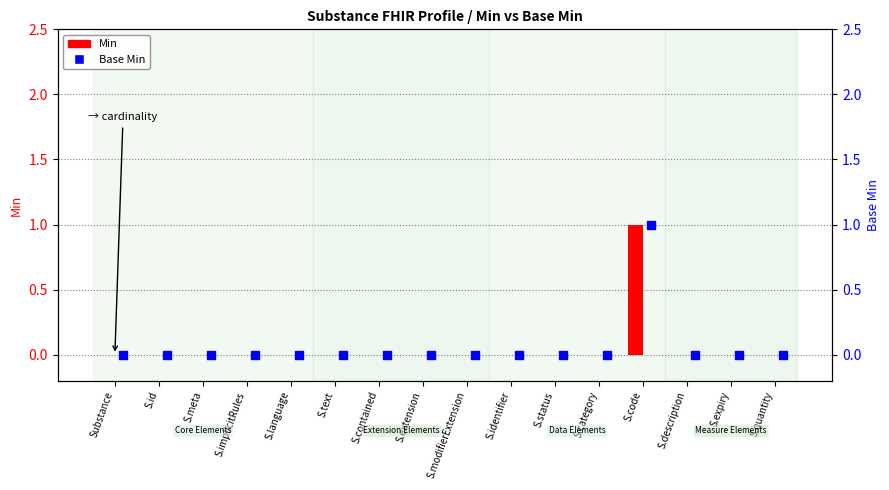

Which series contains the highest Y value?

Min